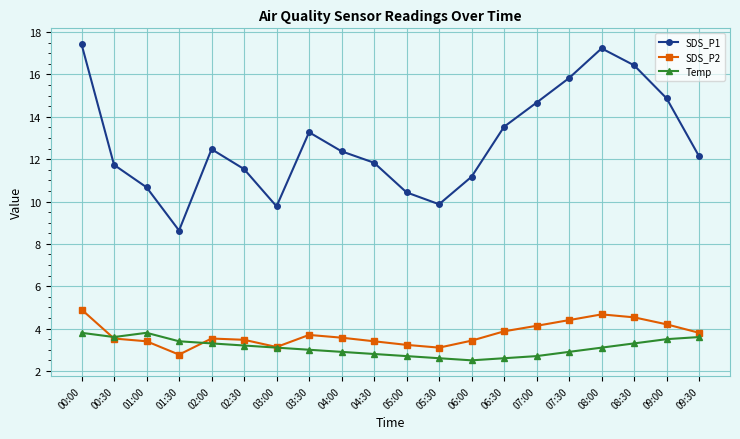

What is the label of the 9th point from the left?

04:00